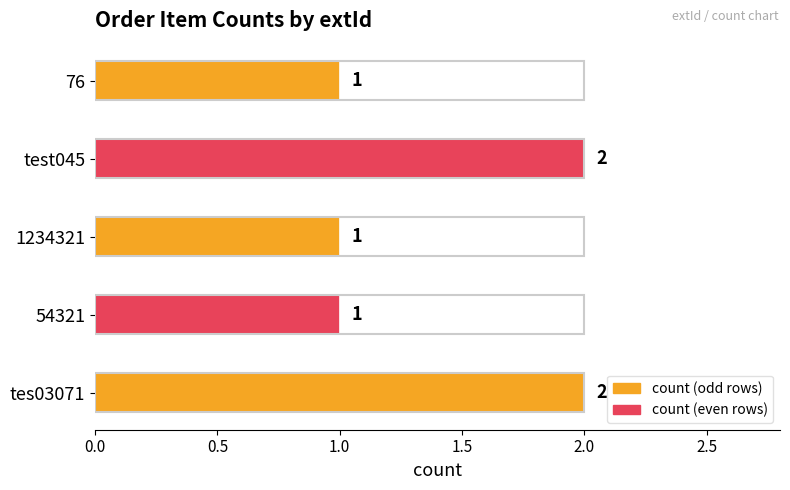

What is the difference between the maximum and minimum values?

1